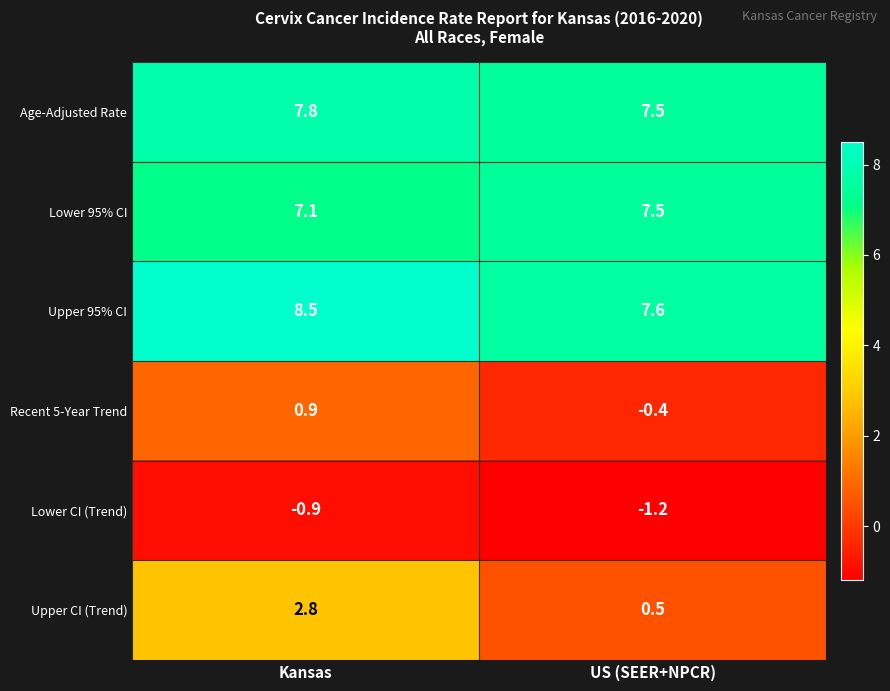

Reading right to left, what are all the values shown in this chart?

Age-Adjusted Rate: 7.5	7.8
Lower 95% CI: 7.5	7.1
Upper 95% CI: 7.6	8.5
Recent 5-Year Trend: -0.4	0.9
Lower CI (Trend): -1.2	-0.9
Upper CI (Trend): 0.5	2.8